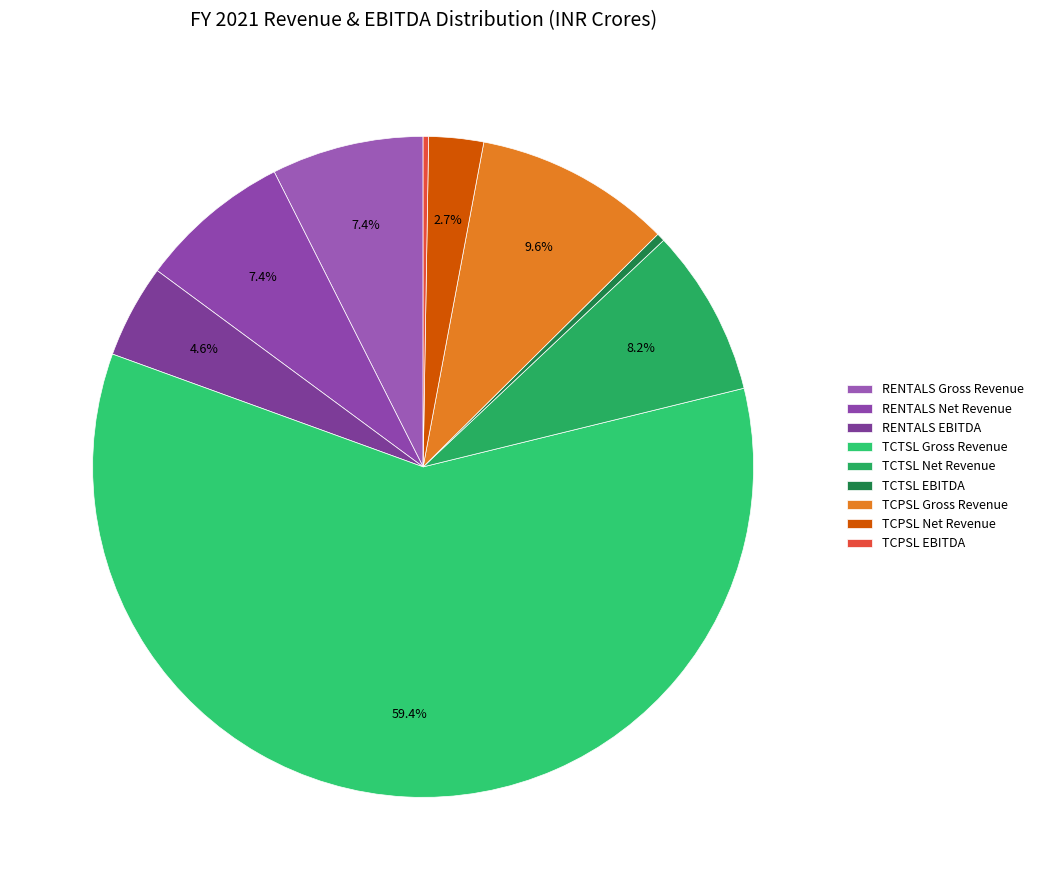

To the nearest percent, what percentage of the pie is RENTALS Net Revenue?

7%